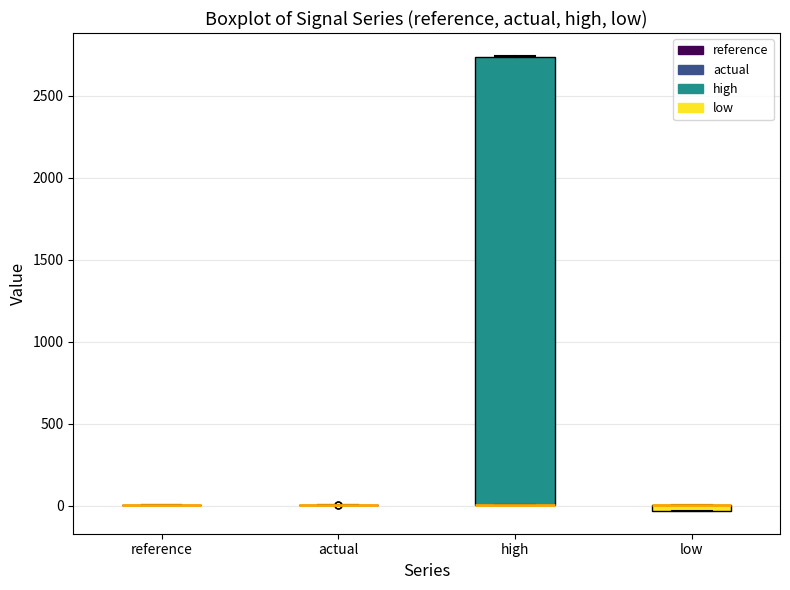

Comparing the boxes themselves (not the whiskers), which one is the tallest?

high